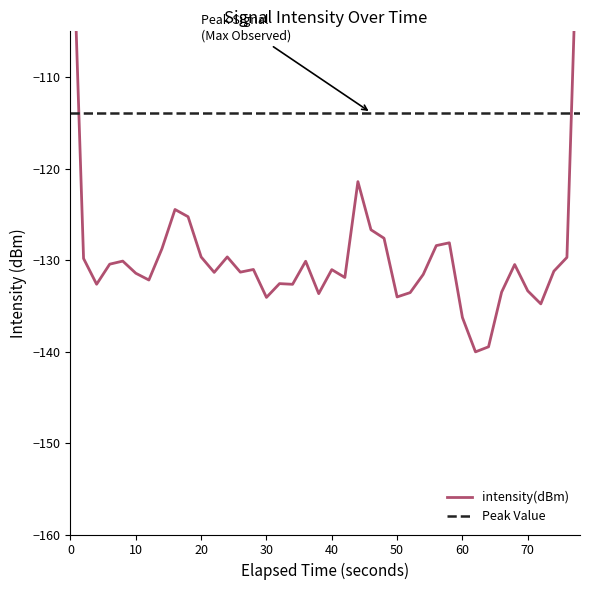

How many points are higher than both their immediate neighbors (excluding endpoints)?

13